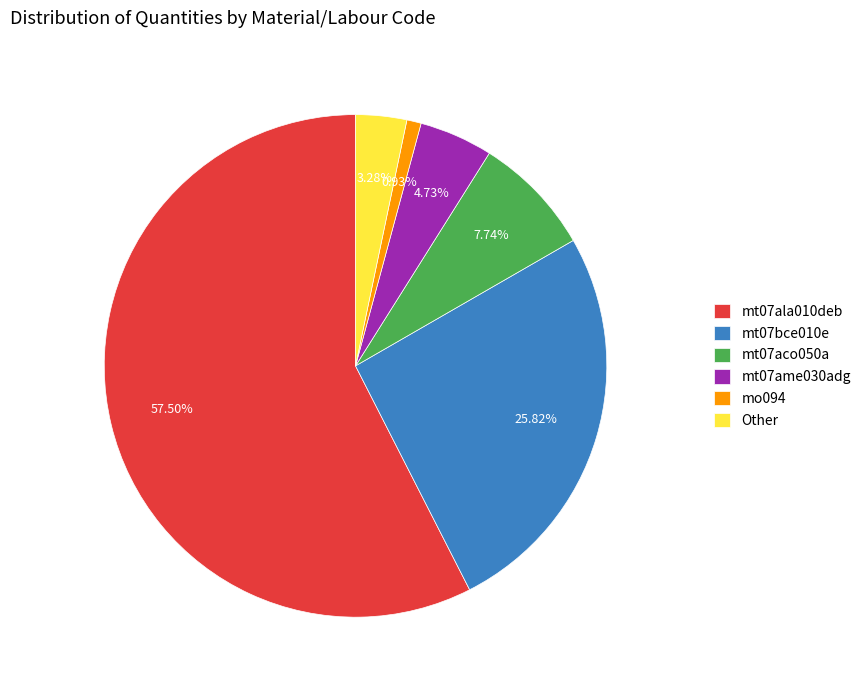

To the nearest percent, what is the average slice percentage?

17%